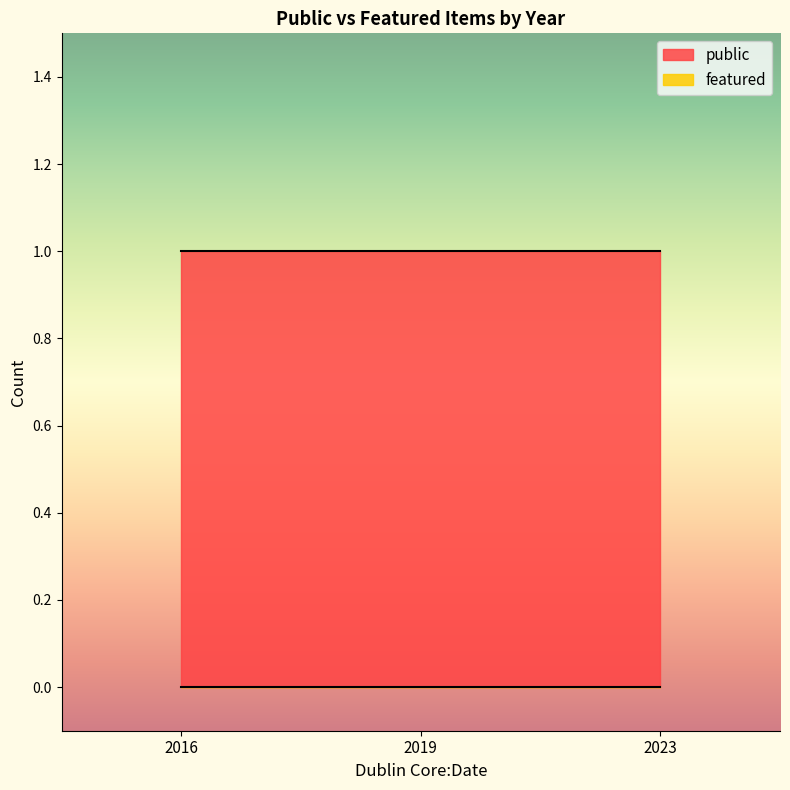

The public series shows 1 at 2016. True or false?

True